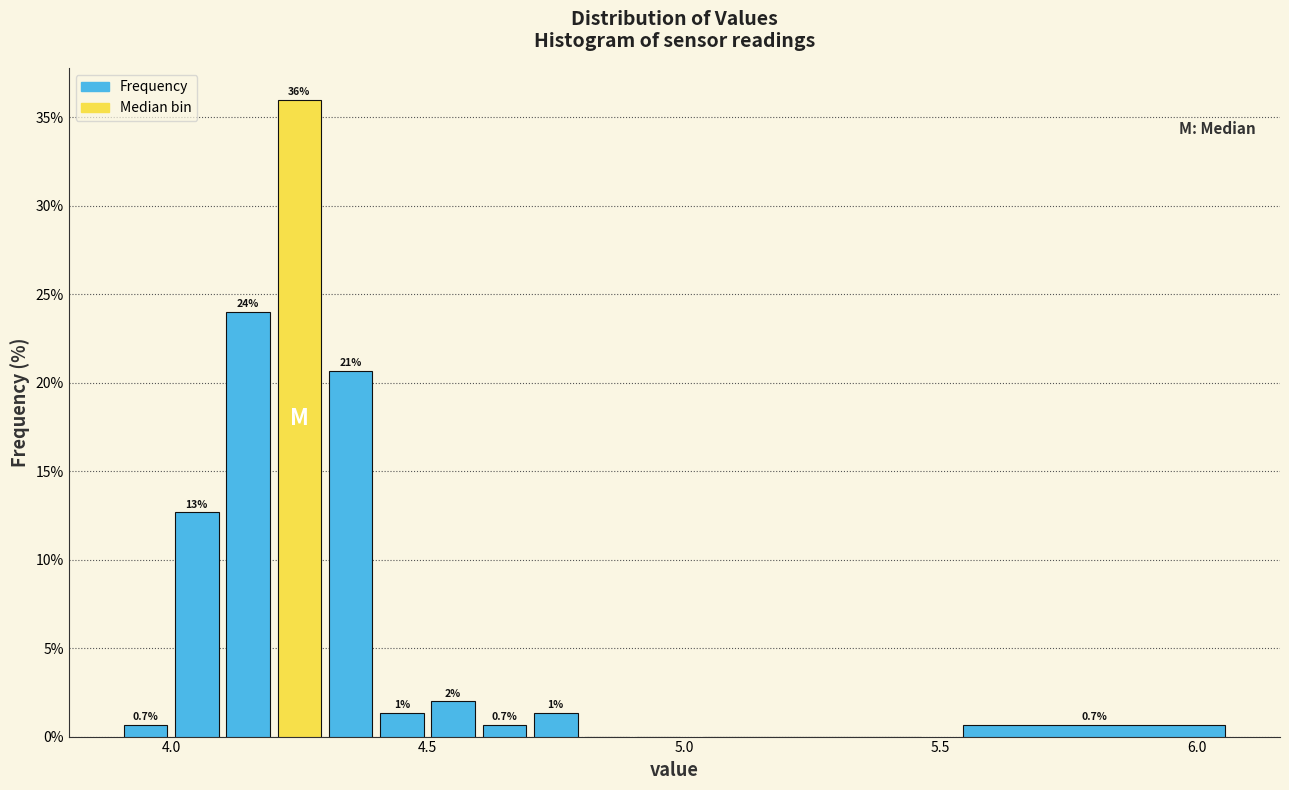

Read against the x-axis, roughly where is the centre of the tallest bar?

4.25